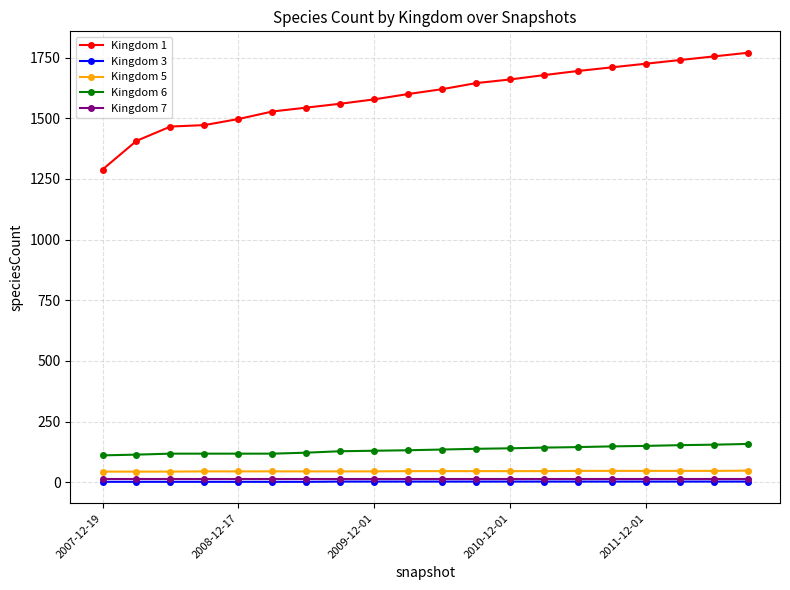

True or false: Kingdom 1 and Kingdom 3 intersect in this chart.

False